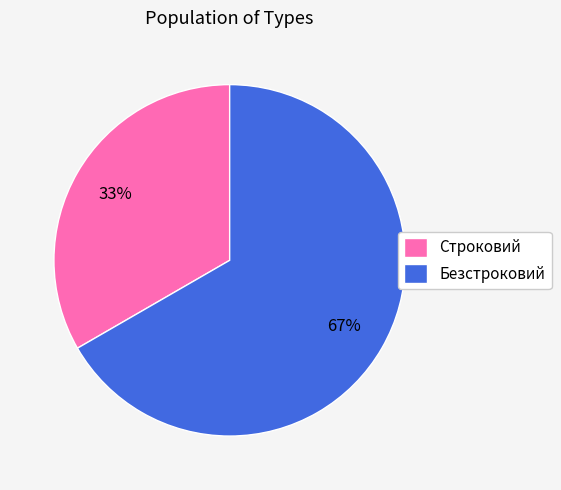

To the nearest percent, what portion does Безстроковий represent?

67%